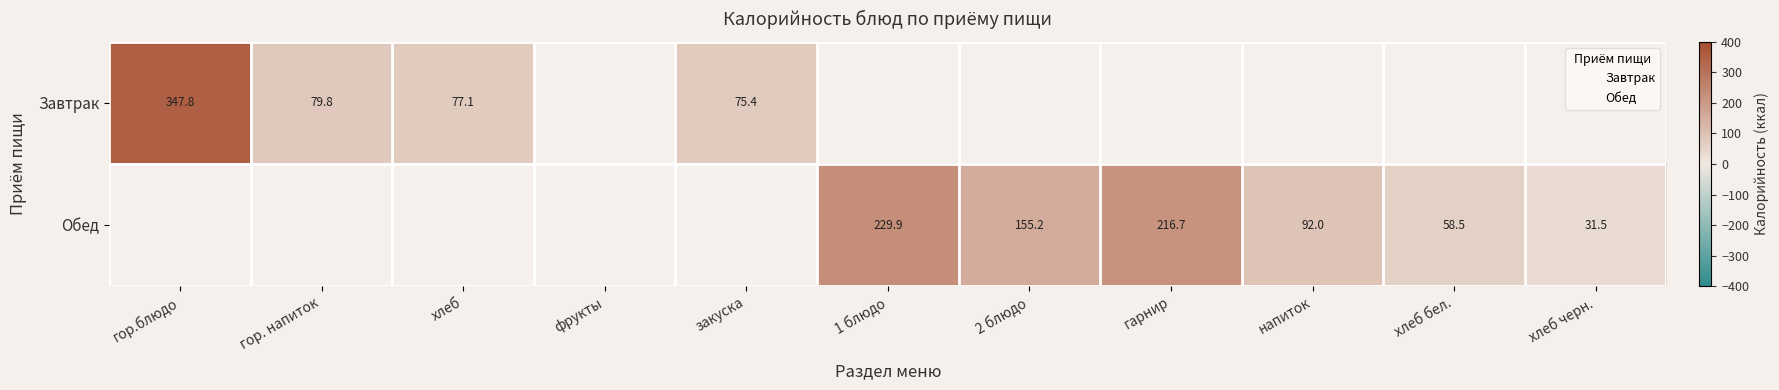

True or false: Завтрак has a value of 136.6 at гор. напиток.

False